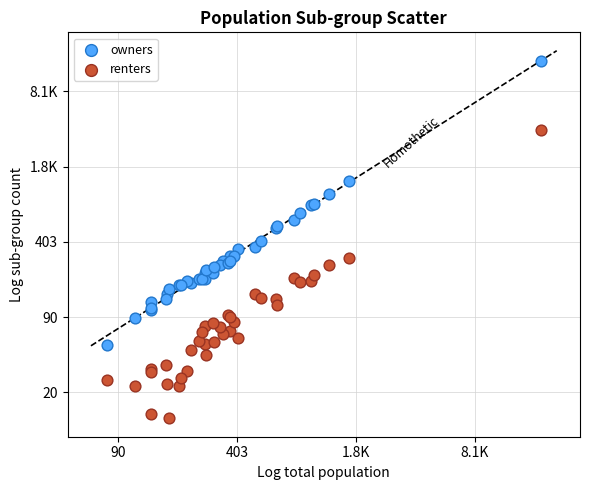

What are all the series names shown in the legend?

owners, renters